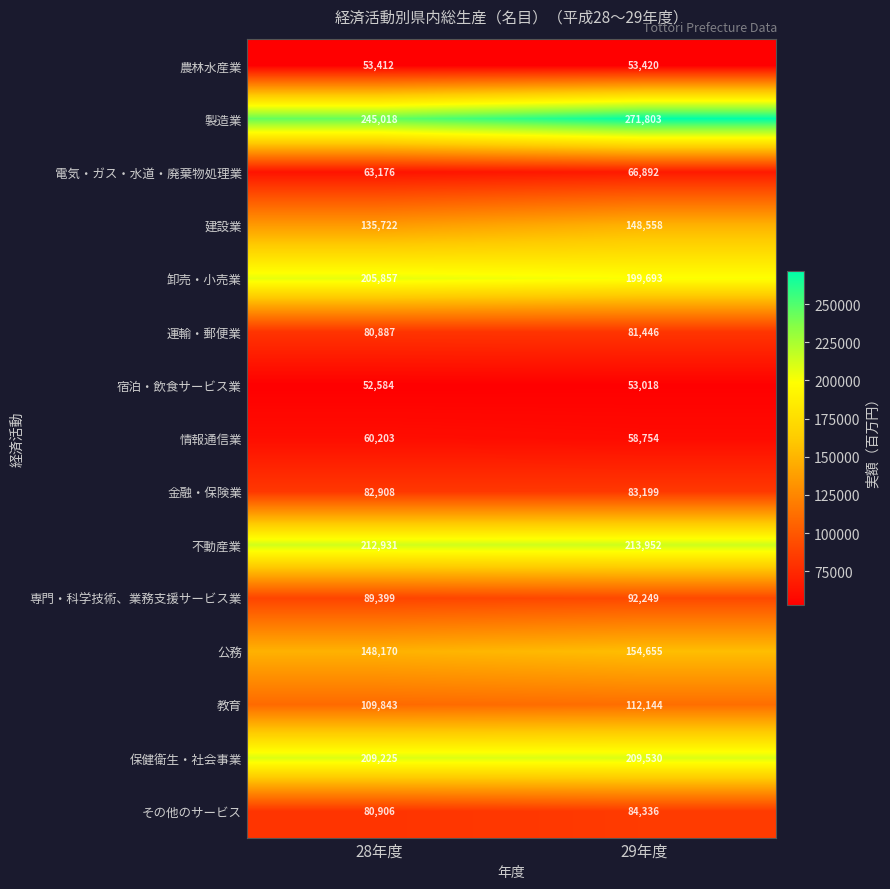

The 公務 series shows 154655 at 29年度. True or false?

True